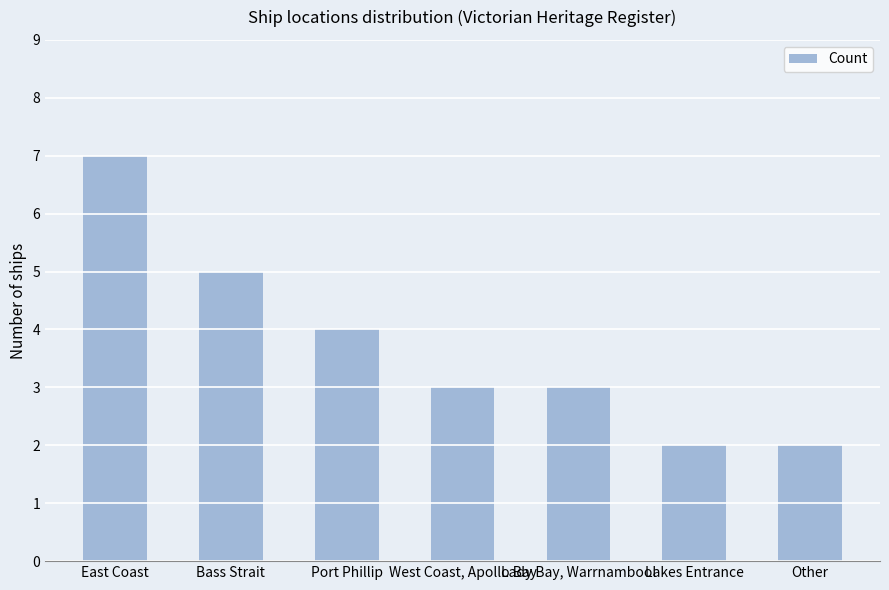

Where does the data first go above 3?

East Coast